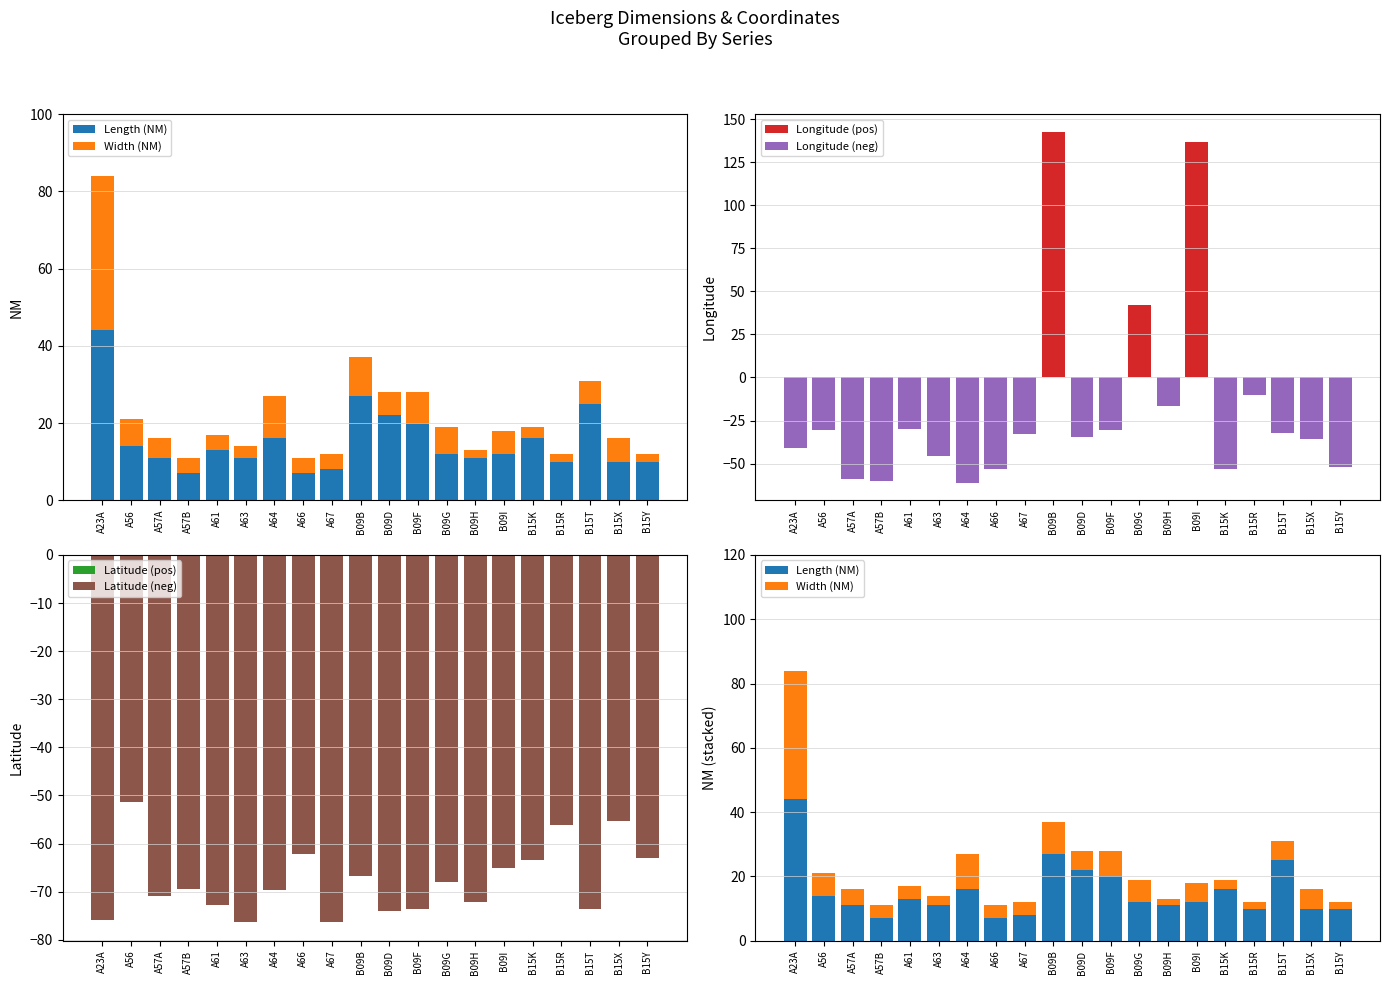

What is the value of the Width (NM) bar at the 4th from the left?

4.0